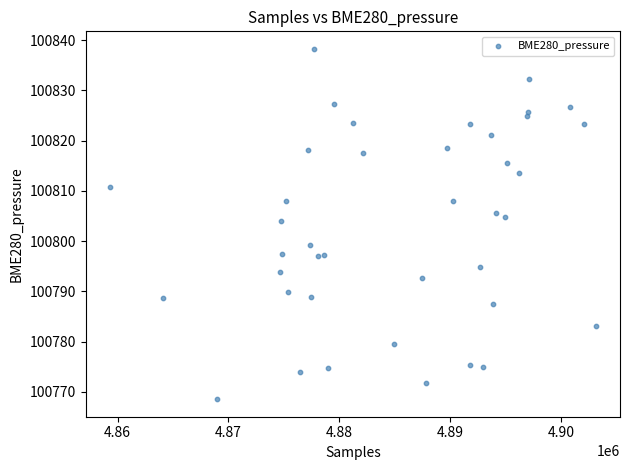

What is the range of Y values (max minus min)?

69.7